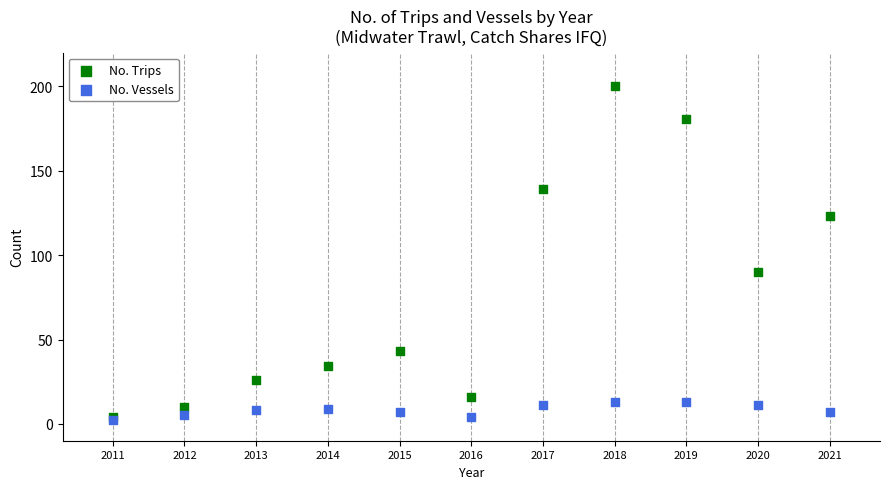

Which series contains the lowest Y value?

No. Vessels